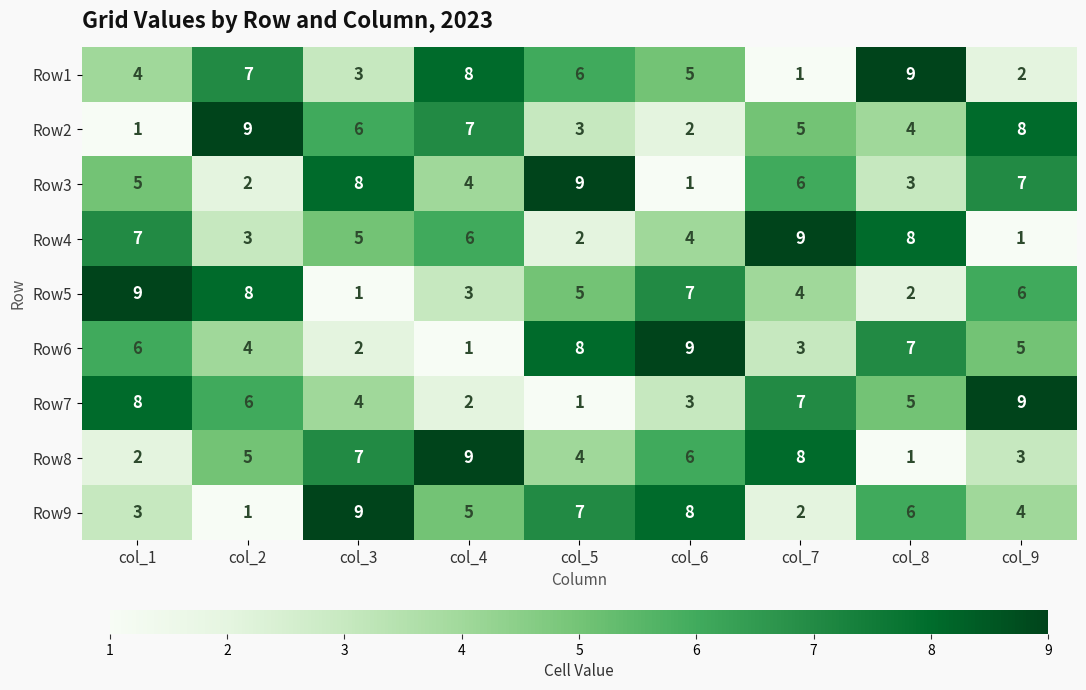

The Row8 series shows 1 at col_2. True or false?

False